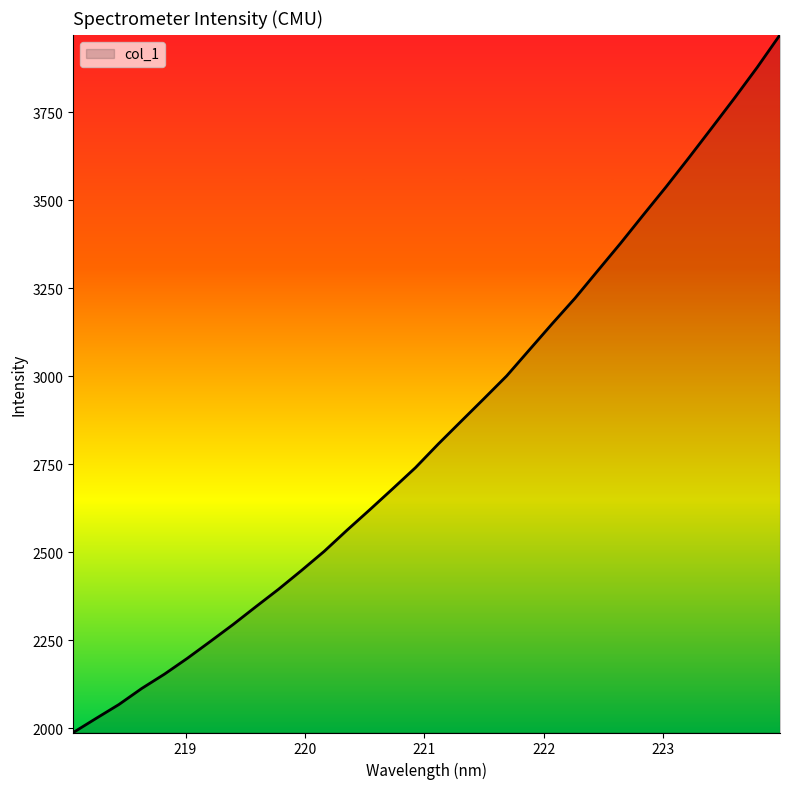

What is the difference between the maximum and minimum values?

1982.0